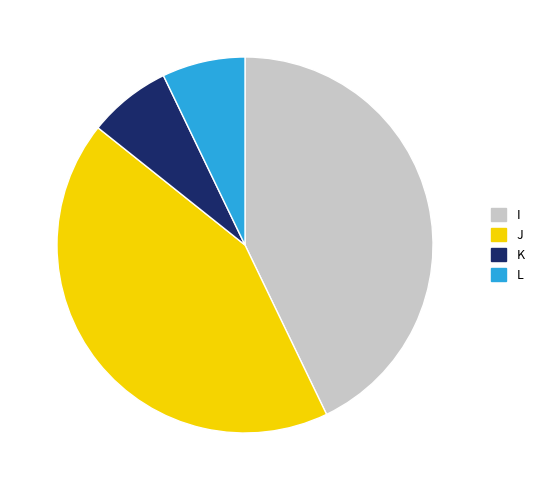

Combined, do I and J account for over 50%?

Yes